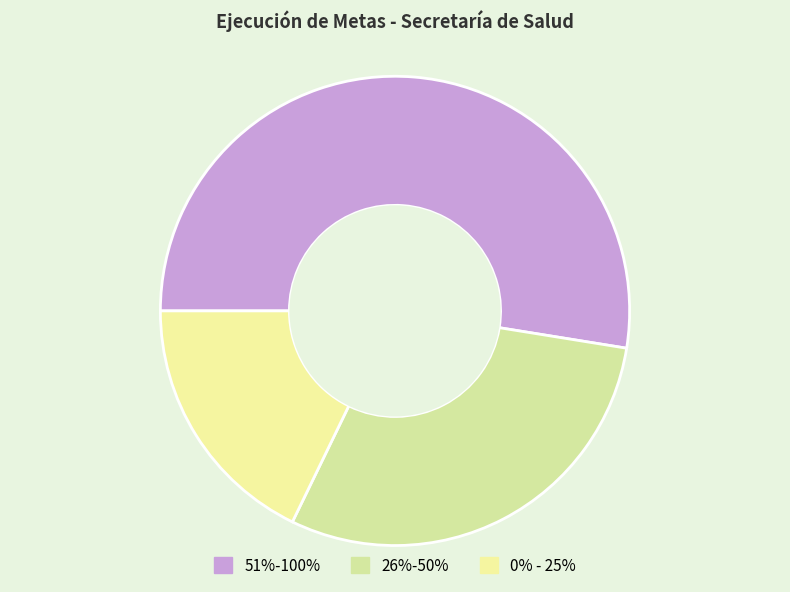

Is there a majority slice in this chart?

Yes